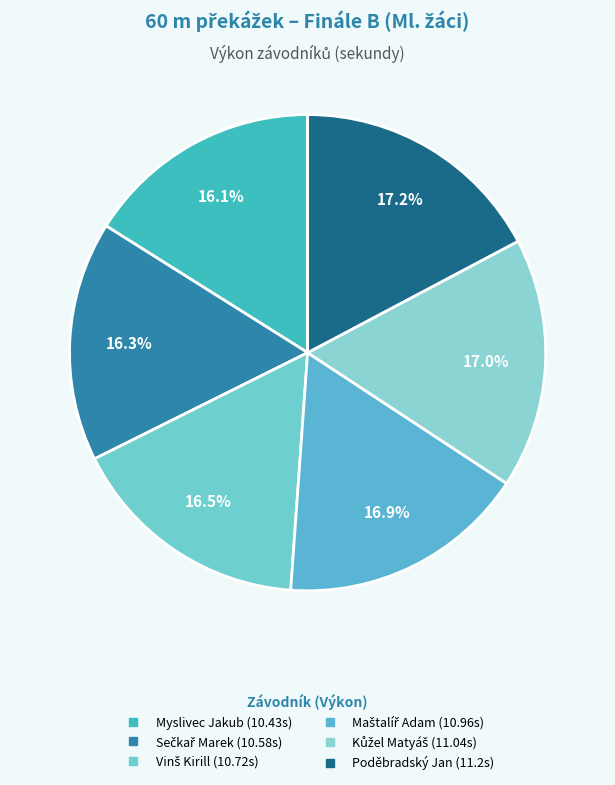

How many slices are in this pie chart?

6